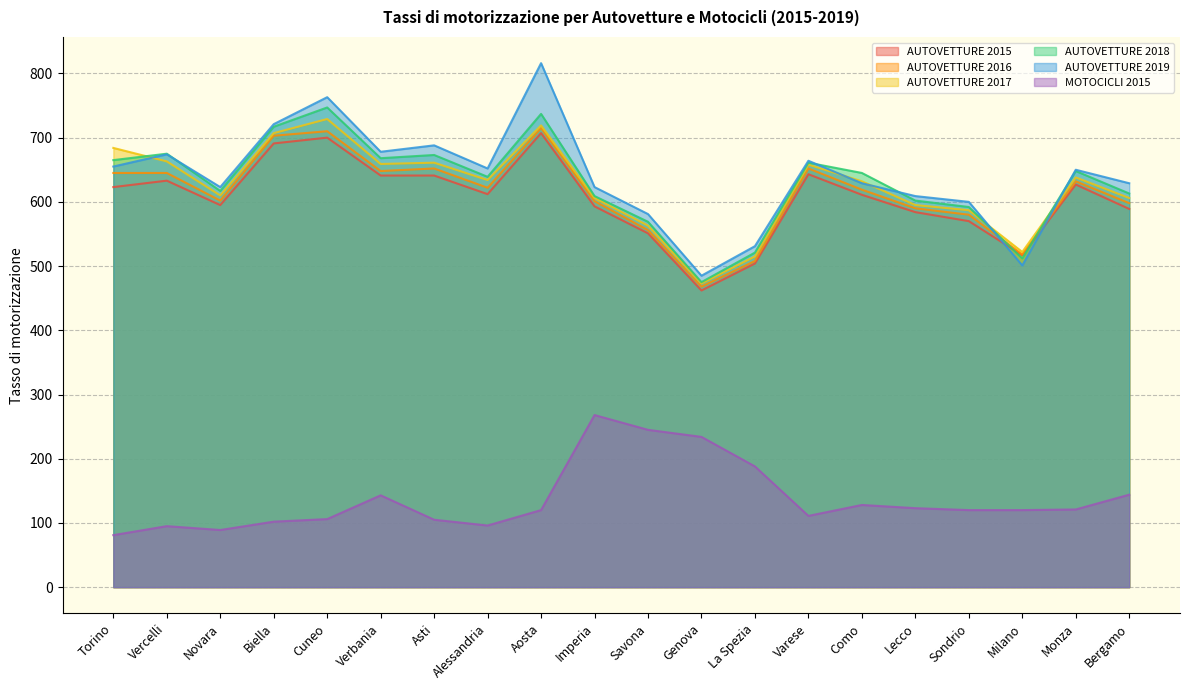

Which series has the widest spread of values?

AUTOVETTURE 2019